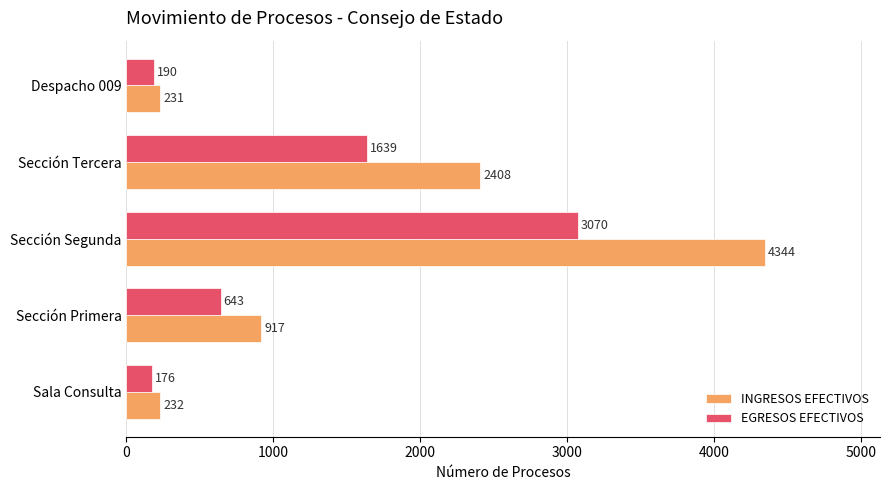

True or false: EGRESOS EFECTIVOS has a value of 643 at Sección Primera.

True